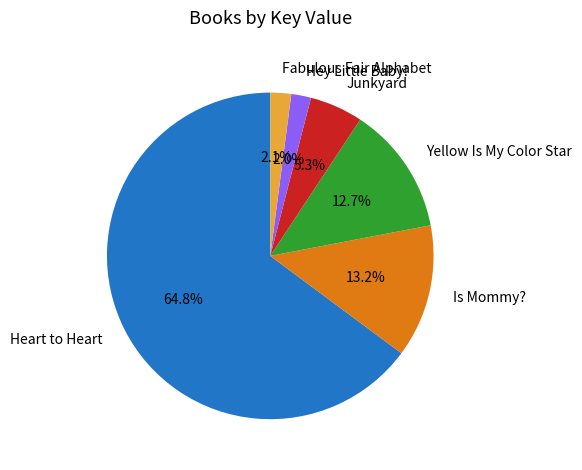

To the nearest percent, what is the difference between the Is Mommy? and Heart to Heart slice percentages?

52%